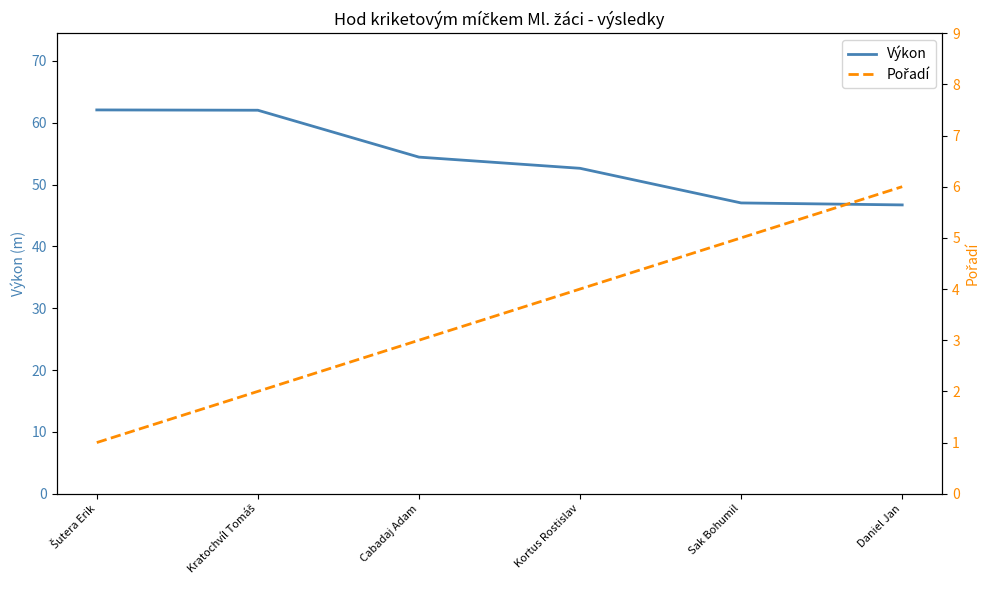

Which label corresponds to the smallest value in the chart?

Šutera Erik